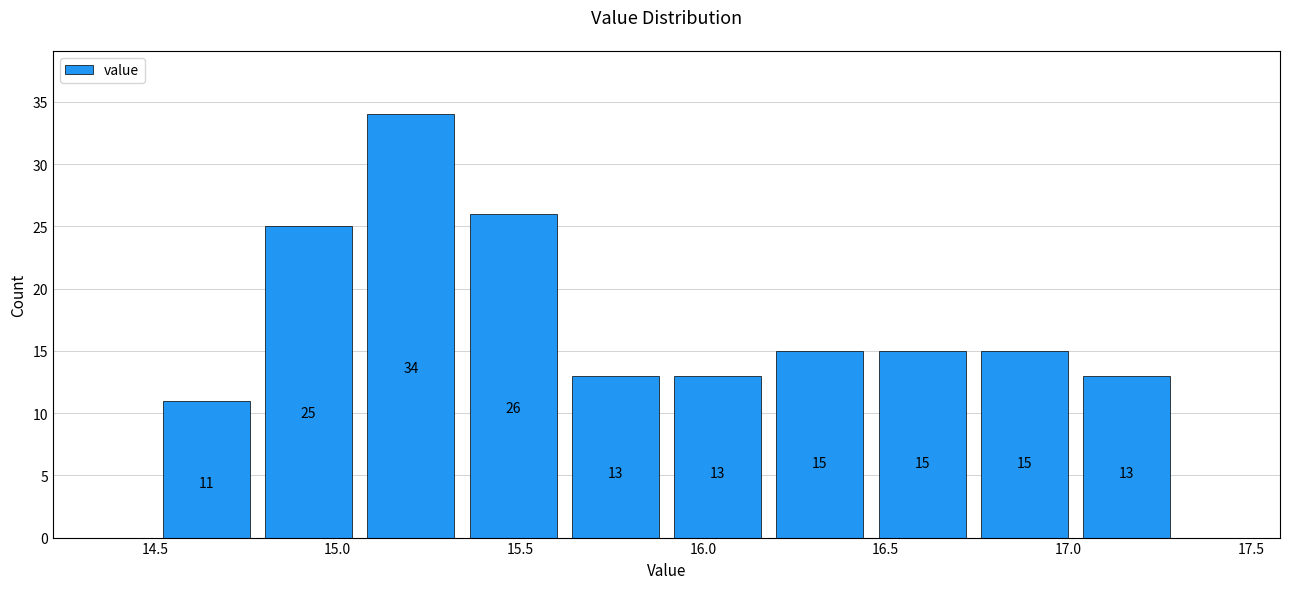

Reading left to right, transcribe this chart: for each bar, give the range it covers on the x-axis and its height. The bar edges are not printed on the chart, so give them approximately, as read against the axis.

14.50 to 14.78: 11
14.78 to 15.06: 25
15.06 to 15.34: 34
15.34 to 15.62: 26
15.62 to 15.90: 13
15.90 to 16.18: 13
16.18 to 16.46: 15
16.46 to 16.74: 15
16.74 to 17.02: 15
17.02 to 17.30: 13